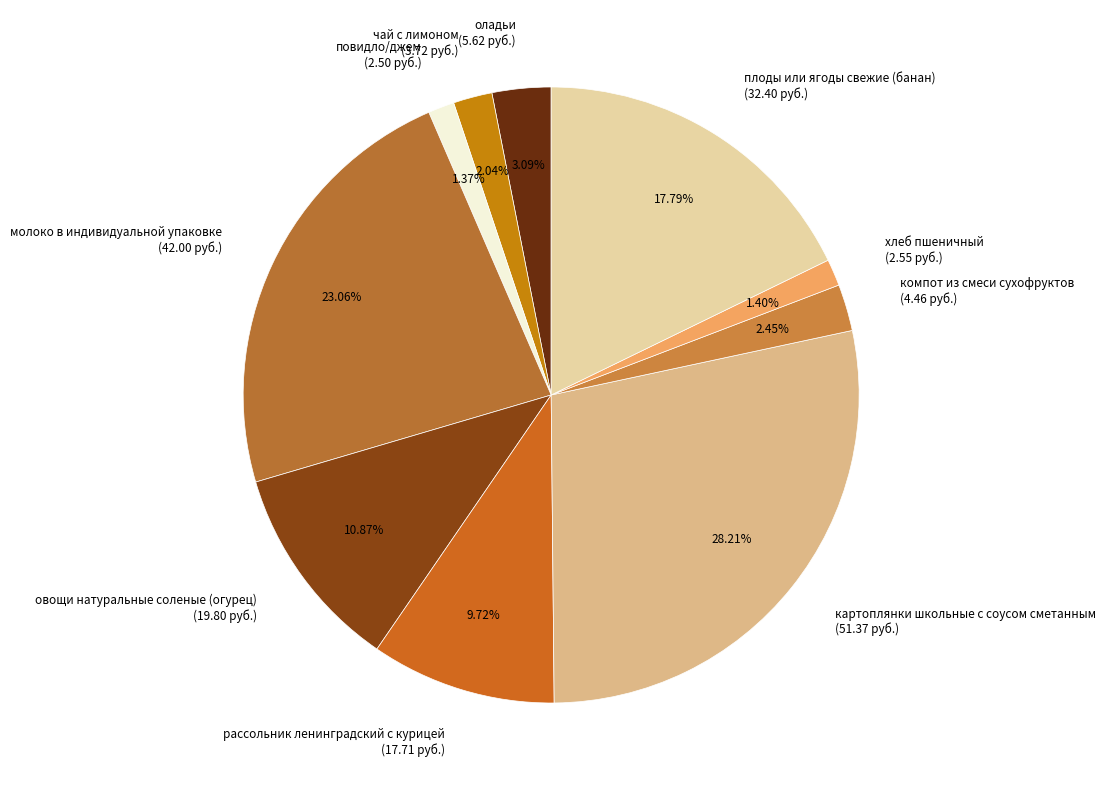

Which has a higher value, повидло/джем or оладьи?

оладьи